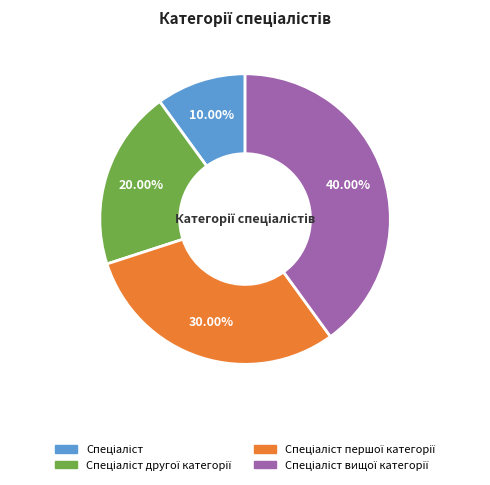

Does any single category account for the majority?

No